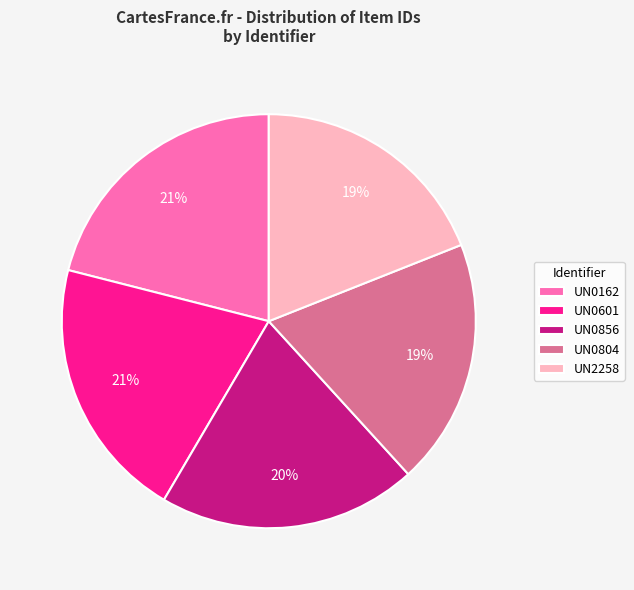

To the nearest percent, what is the combined percentage of UN0856 and UN0601?

41%